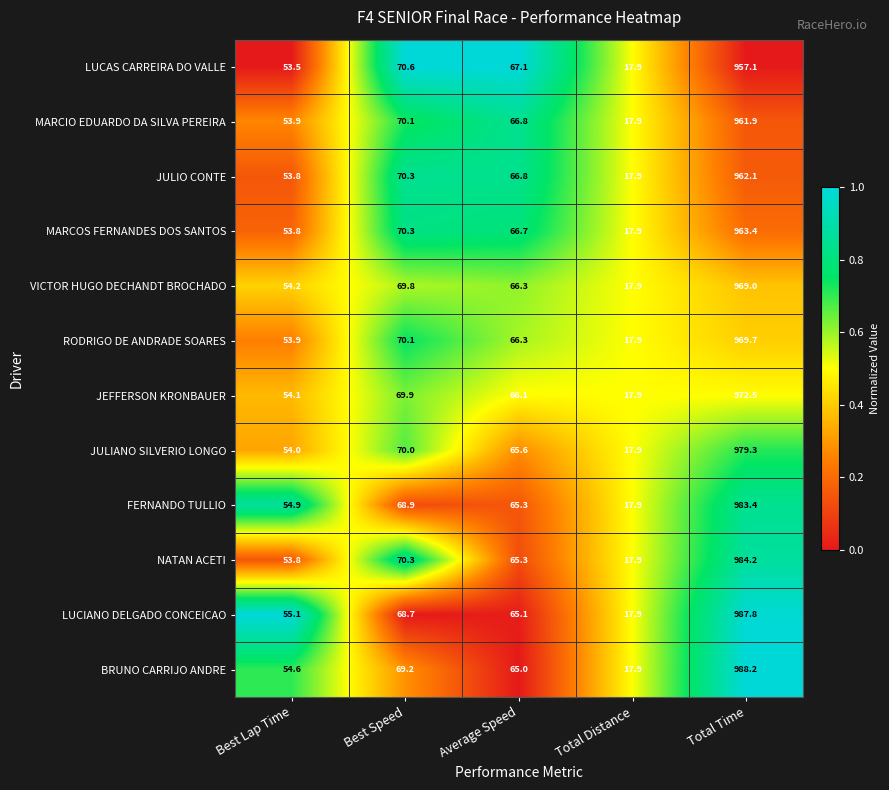

What is the difference between the maximum and minimum values in the MARCIO EDUARDO DA SILVA PEREIRA series?

944.0